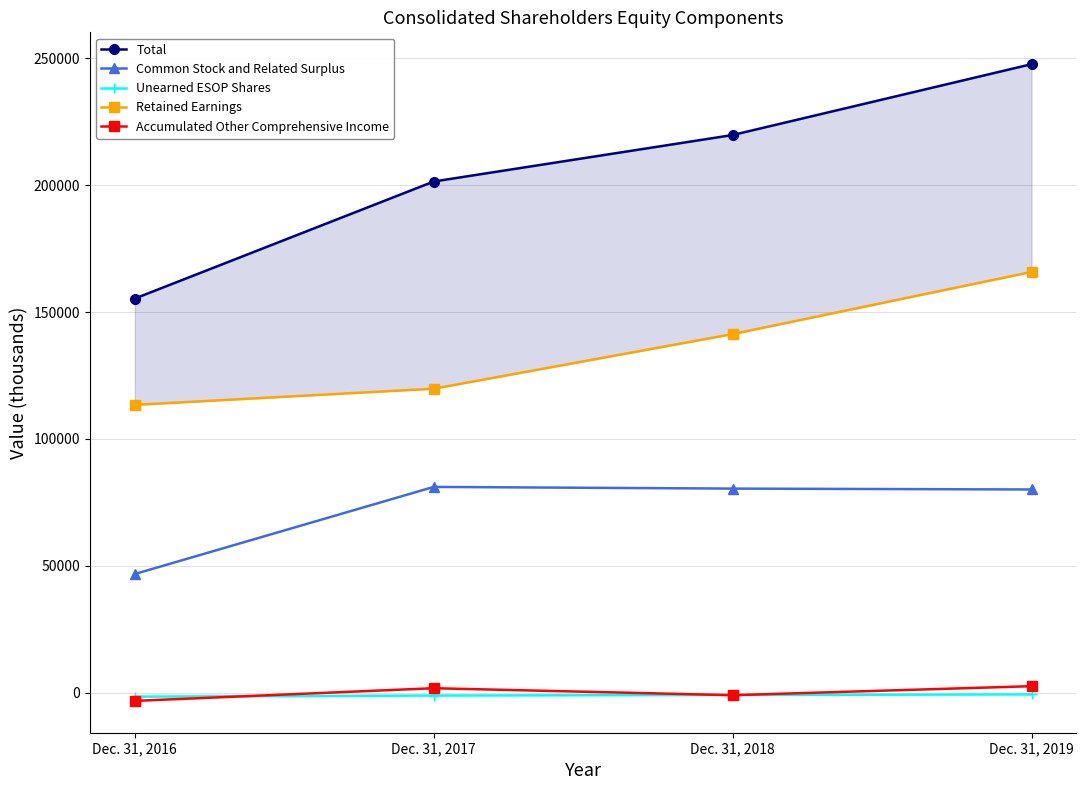

What is the difference between the Common Stock and Related Surplus values at Dec. 31, 2019 and Dec. 31, 2016?

33327